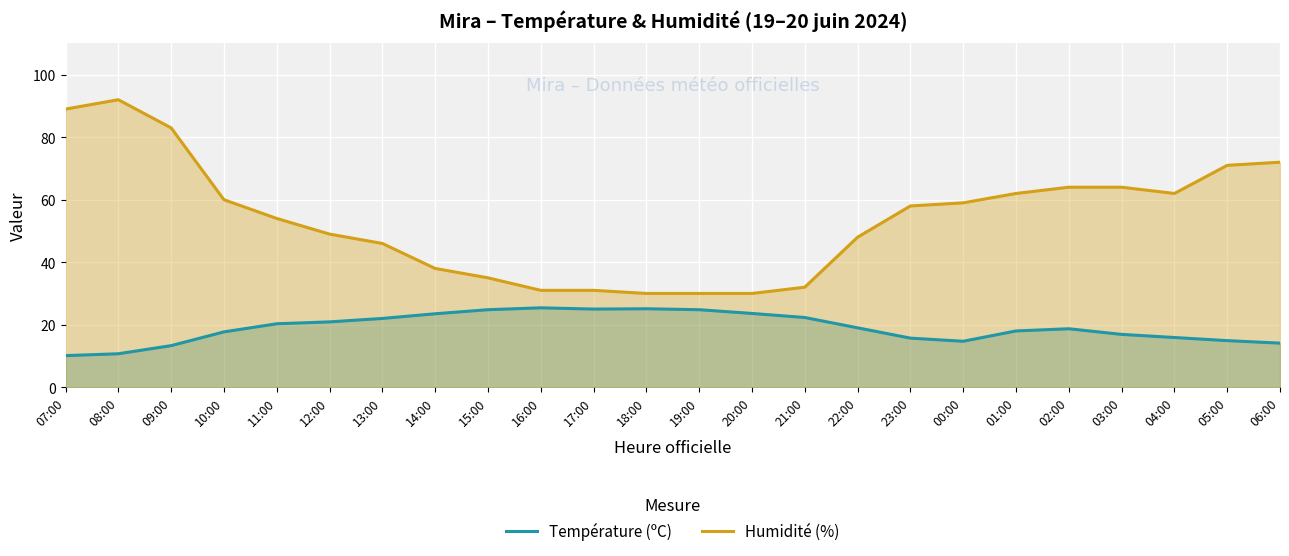

How many lines are shown in the chart?

2